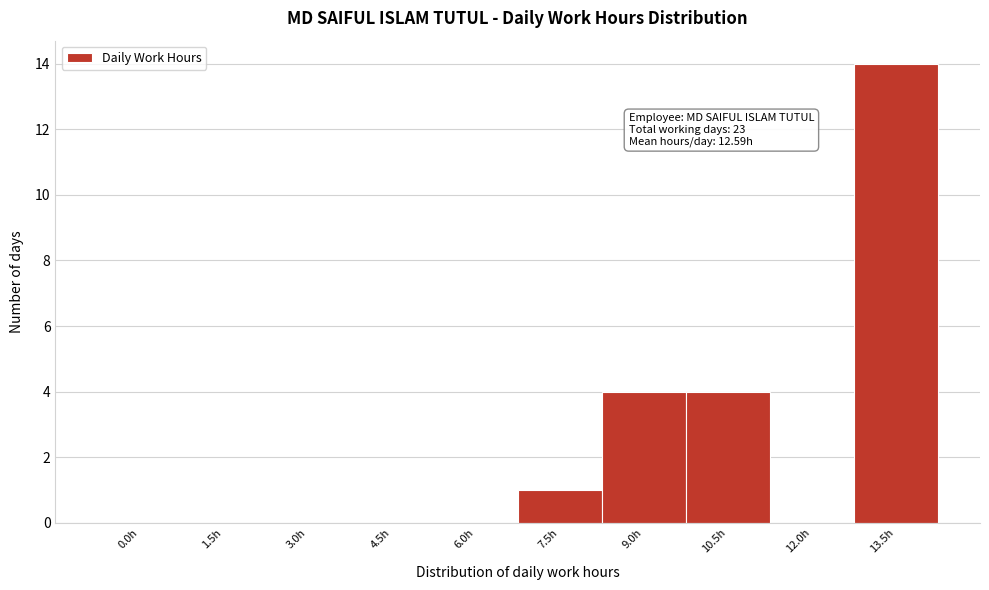

Reading right to left, extract all data points from this chart.

13.5h=14	12.0h=0	10.5h=4	9.0h=4	7.5h=1	6.0h=0	4.5h=0	3.0h=0	1.5h=0	0.0h=0